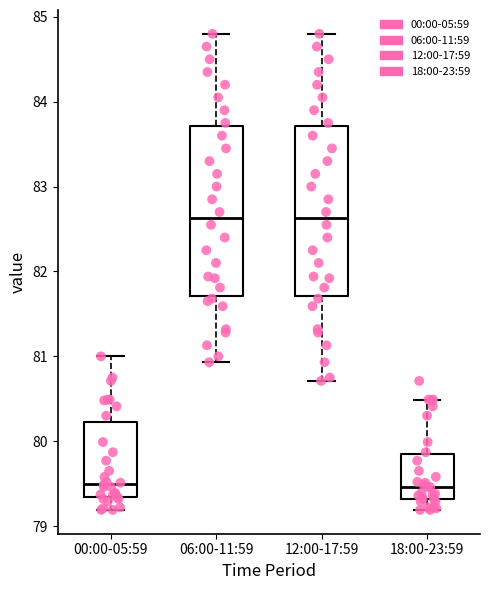

Reading left to right, transcribe this box plot: for each box, give where its median line is, the range the box spans, and where its two whiskers end, as read against the y-axis. The values are not printed on the chart, so give them approximately, as read against the axis.

00:00-05:59: median 79.5, box 79.3 to 80.2, whiskers 79.2 to 81.0
06:00-11:59: median 82.6, box 81.7 to 83.7, whiskers 80.9 to 84.8
12:00-17:59: median 82.6, box 81.7 to 83.7, whiskers 80.7 to 84.8
18:00-23:59: median 79.5, box 79.3 to 79.8, whiskers 79.2 to 80.5